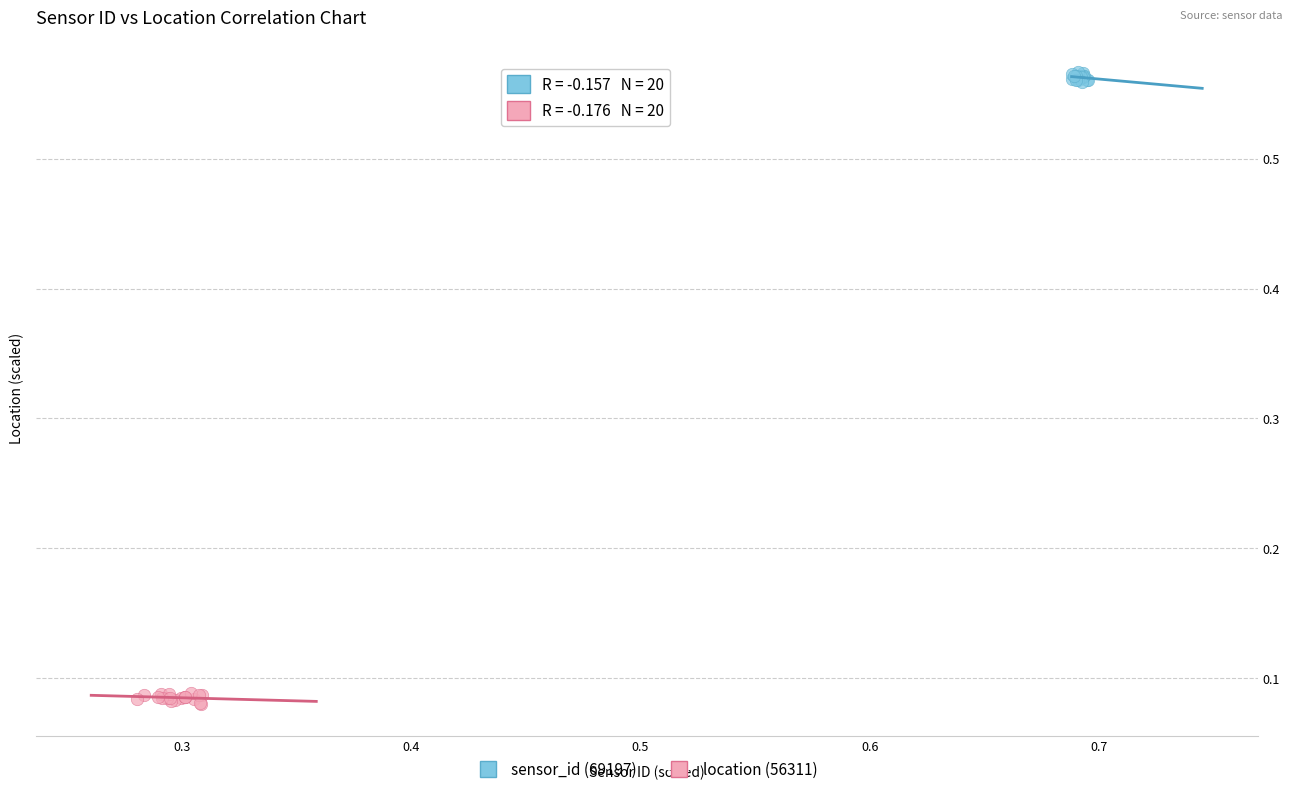

Which series reaches the minimum Y coordinate?

location (56311)